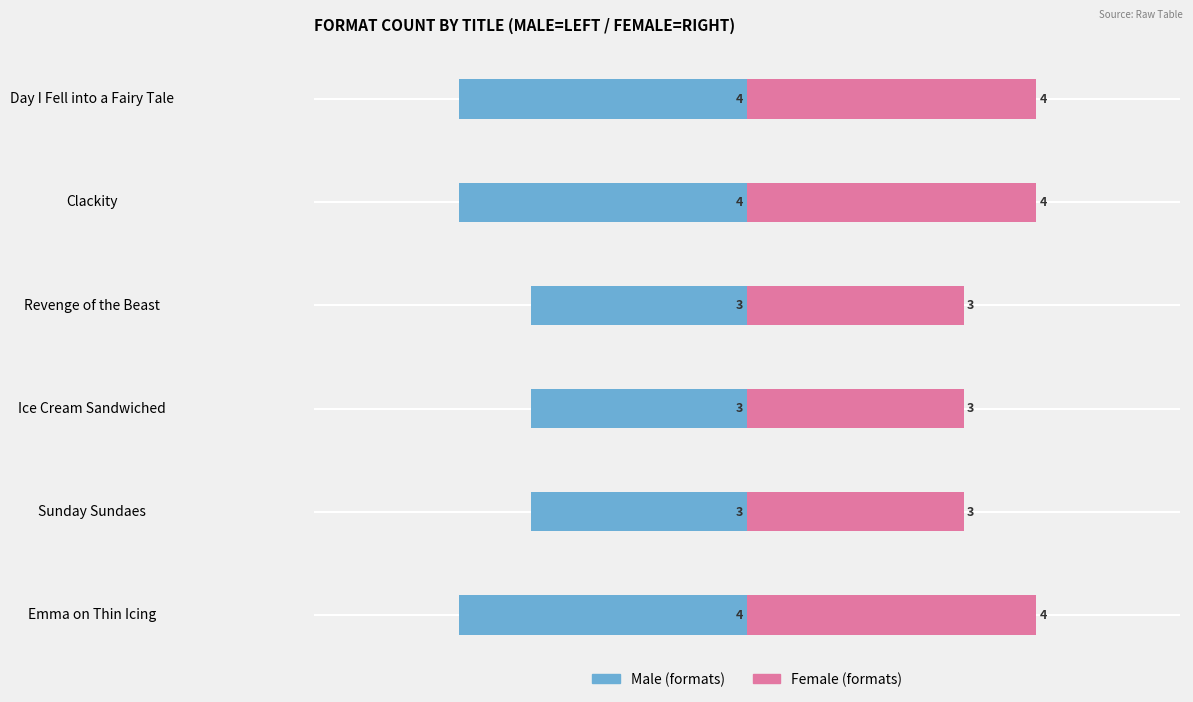

Rank the series by their maximum value, from lowest to highest.

Male, Female